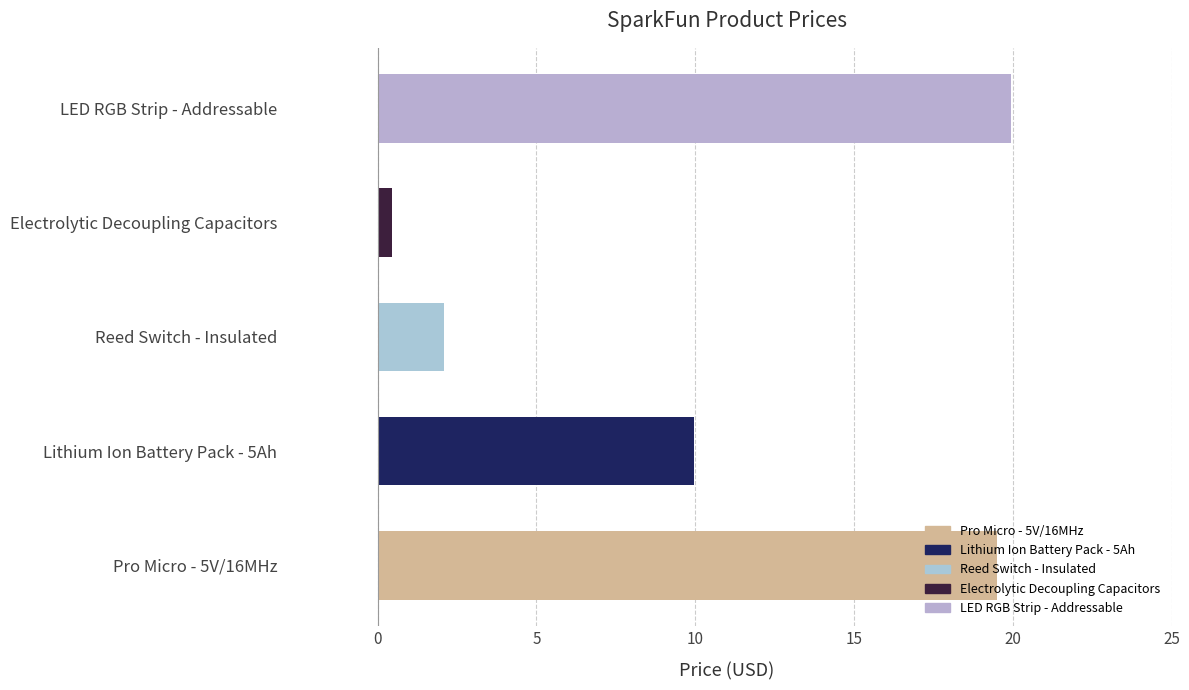

At which category does the chart reach its minimum across all series?

Electrolytic Decoupling Capacitors